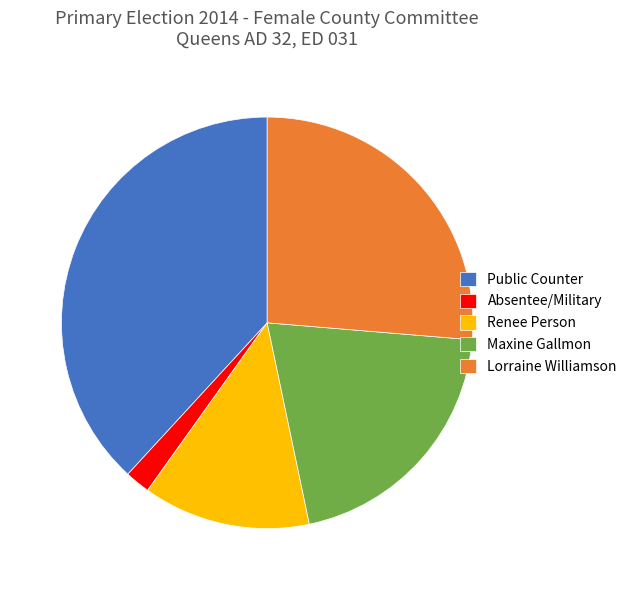

Combined, do Maxine Gallmon and Lorraine Williamson account for over 50%?

No